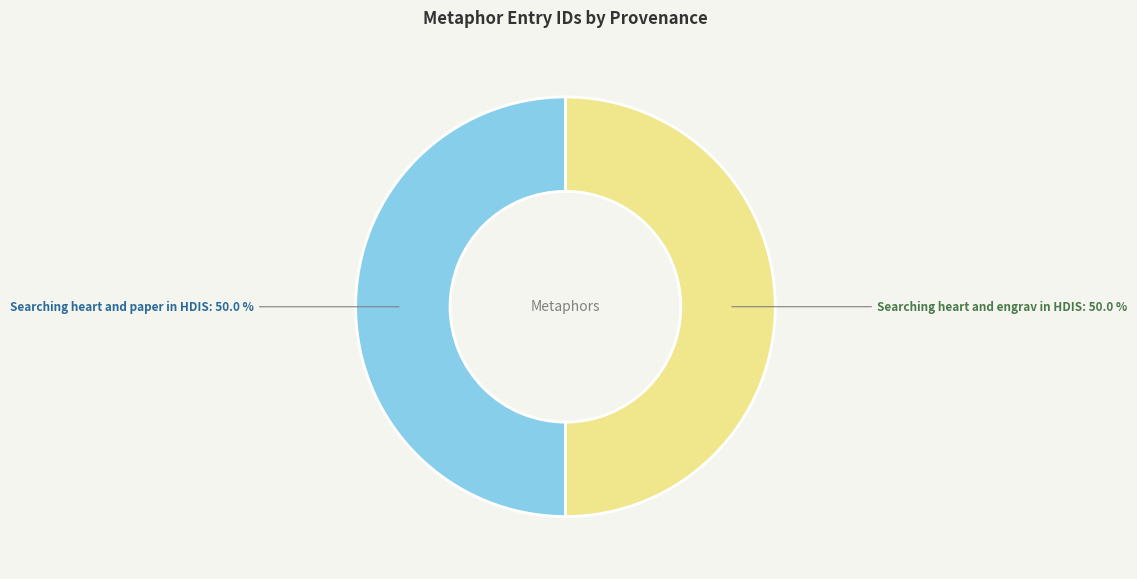

Do Searching heart and engrav in HDIS and Searching heart and paper in HDIS together represent more than half of the pie?

Yes